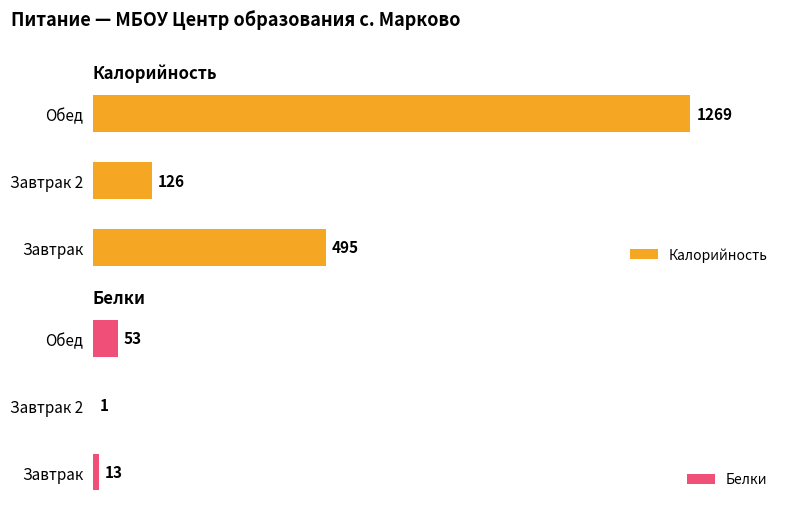

At which label is Белки closest to 27?

Завтрак